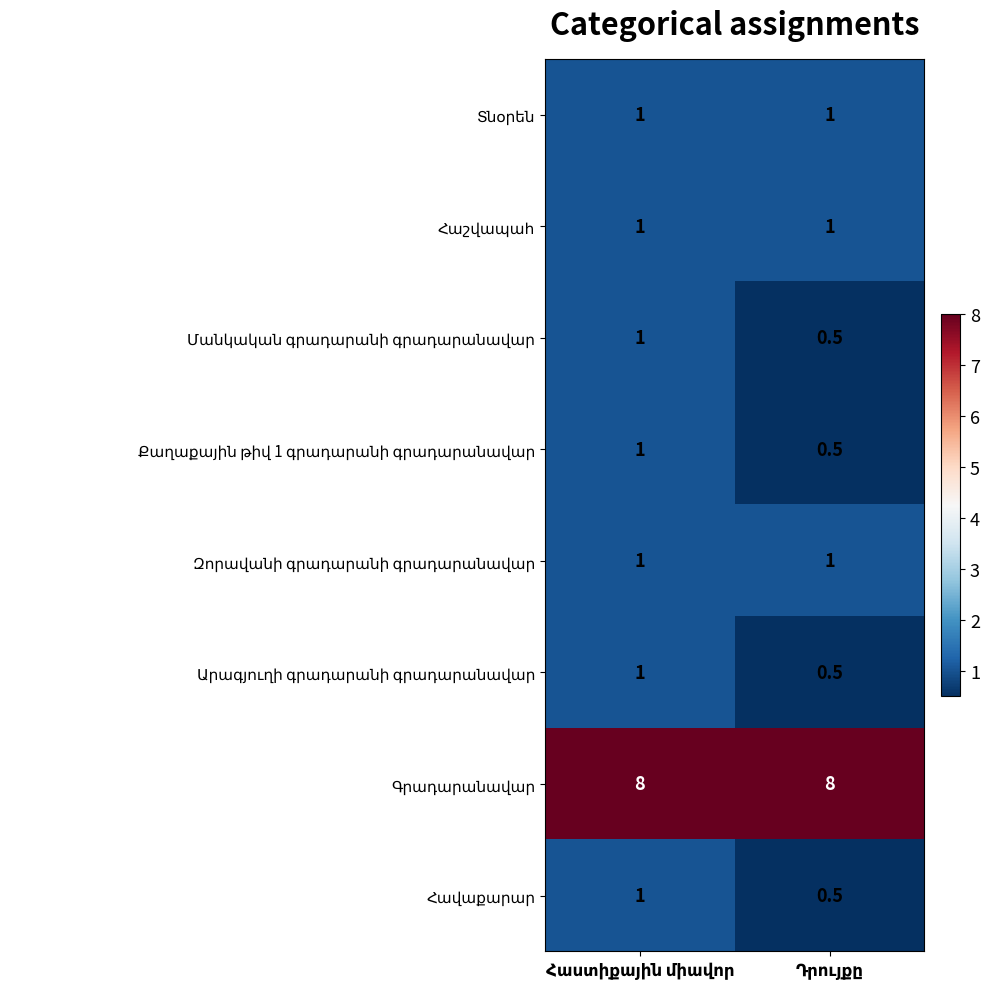

What is the greatest value displayed?

8.0